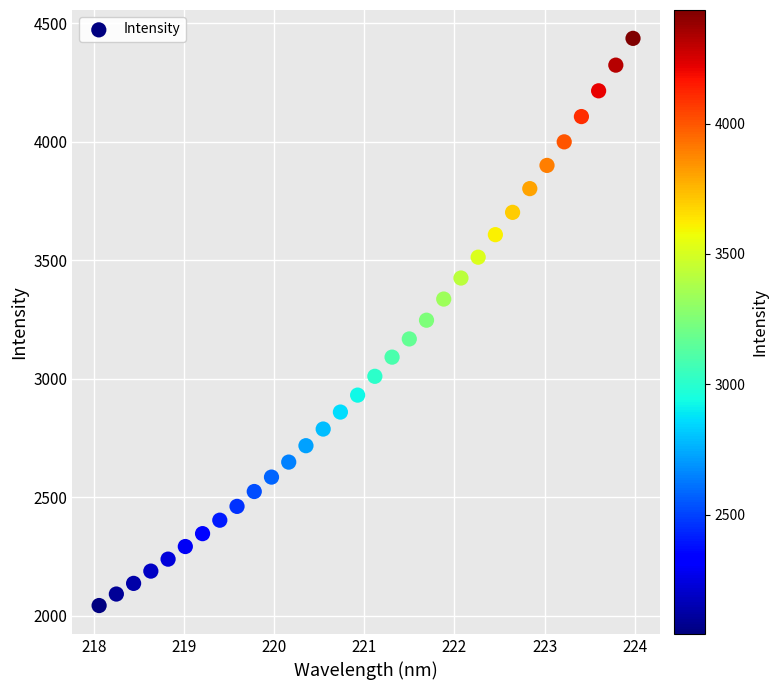

What is the range of X values (max minus min)?

5.9